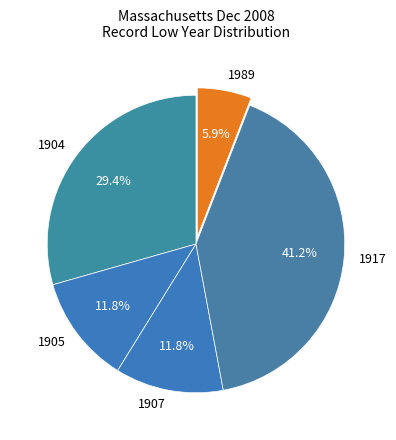

Is the sum of 1989 and 1907 greater than half?

No